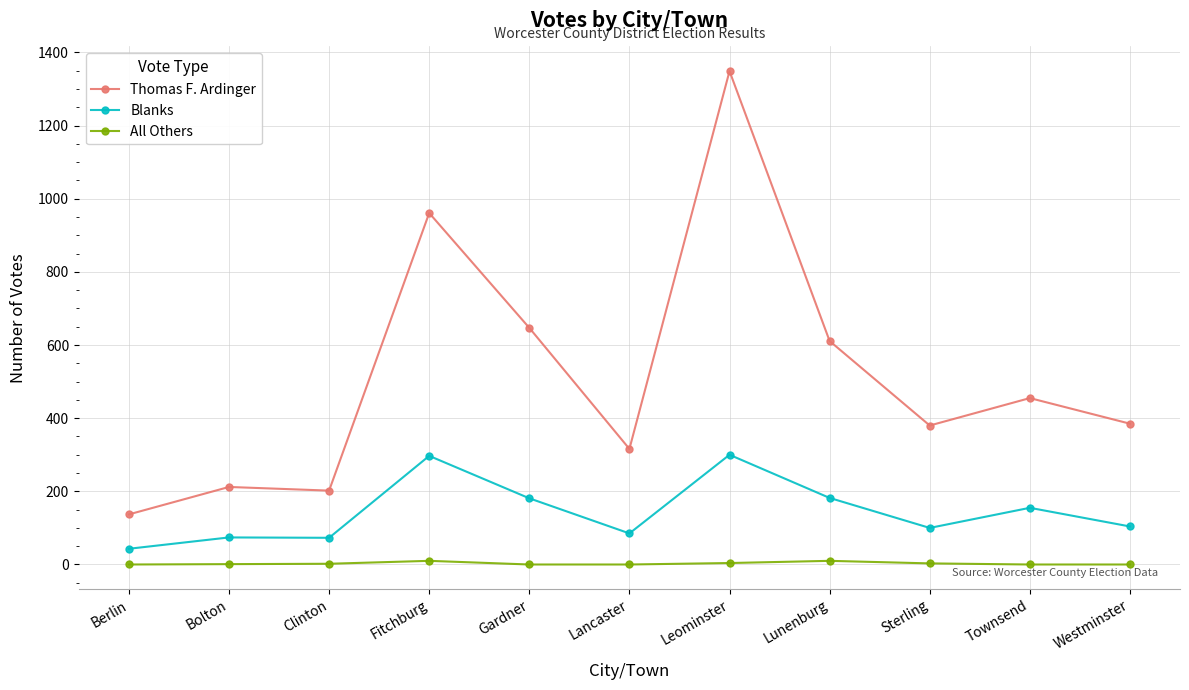

What is the spread (max minus min) of values at Westminster?

385